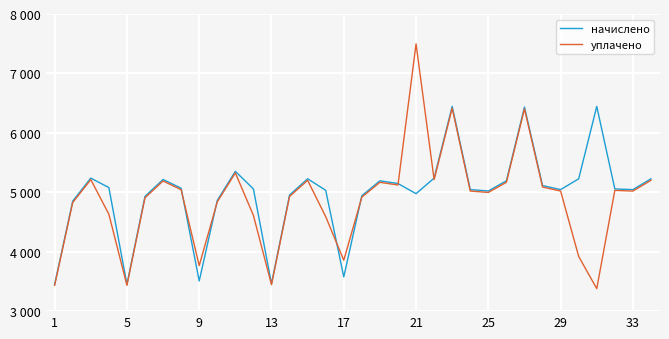

Rank the series by their maximum value, from lowest to highest.

начислено, уплачено